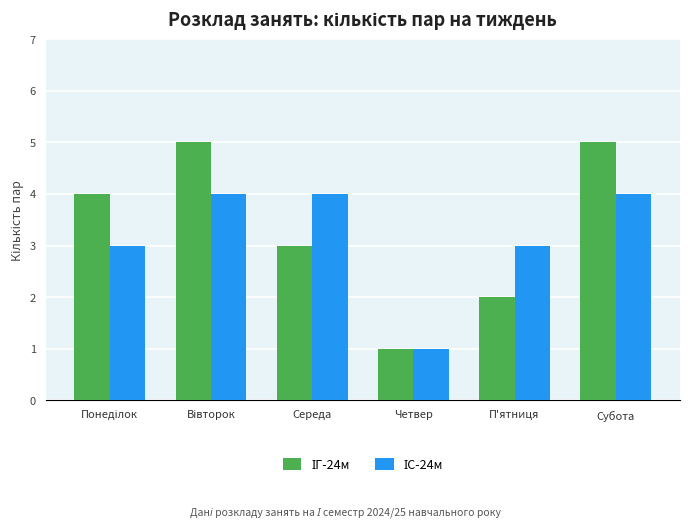

What is the total value across all series at Середа?

7